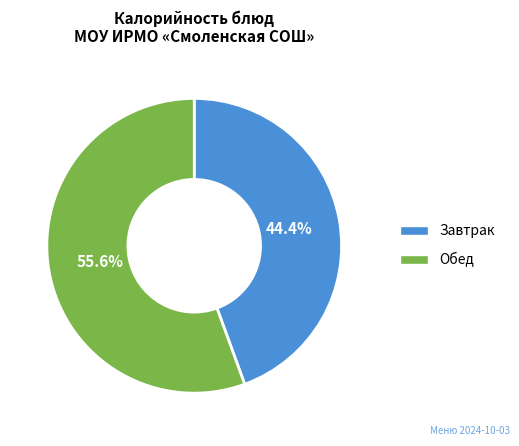

Is there any slice that represents more than half of the pie?

Yes